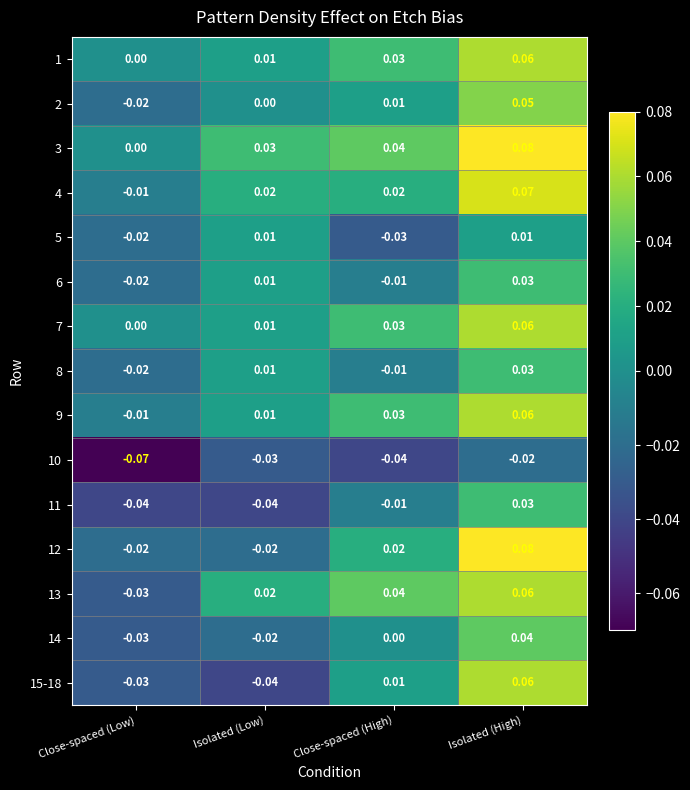

Which category has the highest value in the 11 series?

Isolated (High)